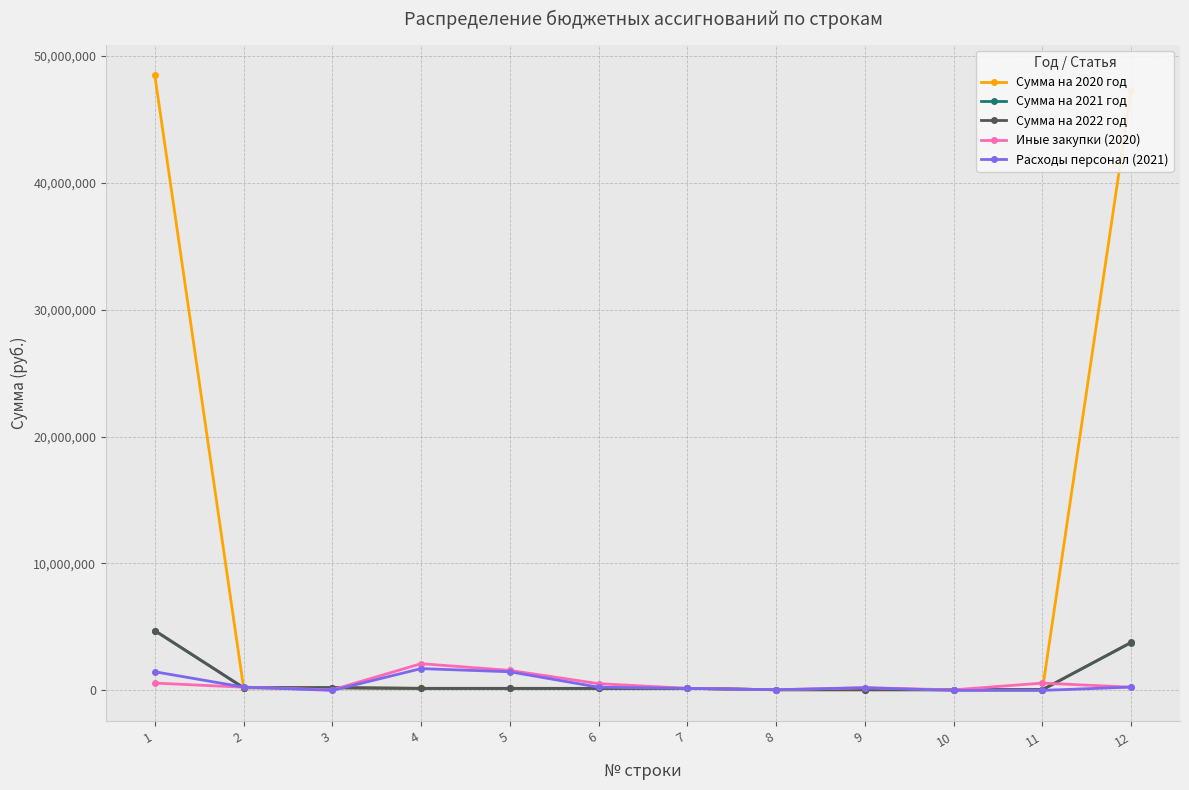

How many distinct data groups are displayed?

5